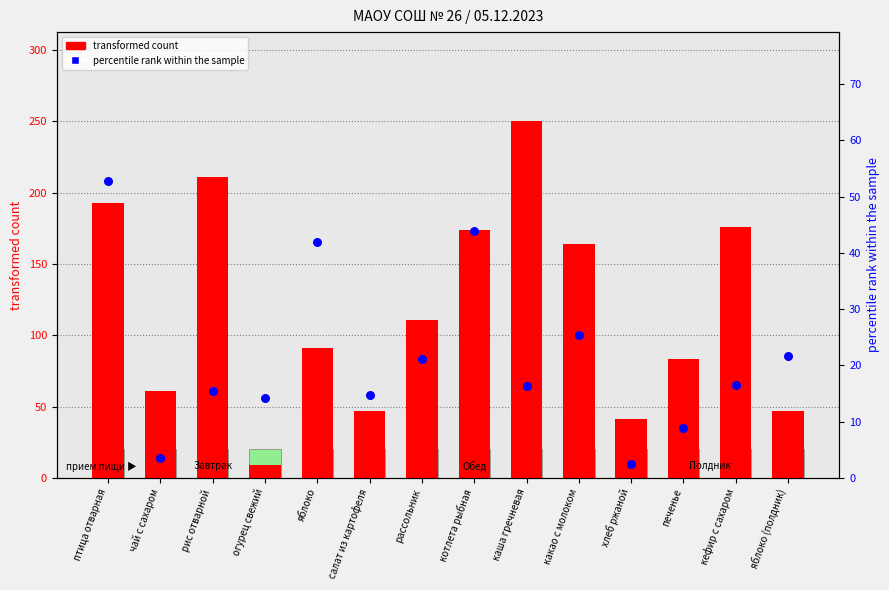

What is the total value across all series at огурец свежий?

23.2